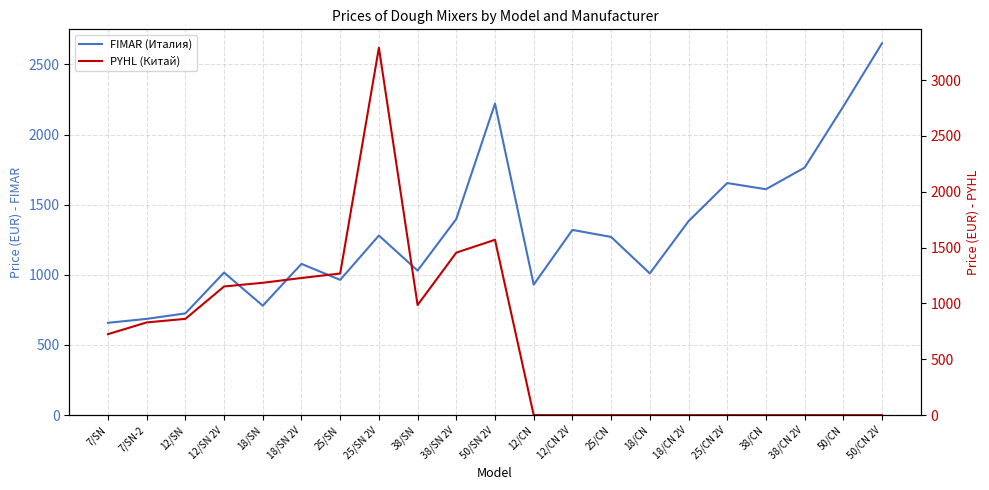

List the series in order of their overall mean, lowest first.

PYHL (Китай), FIMAR (Италия)